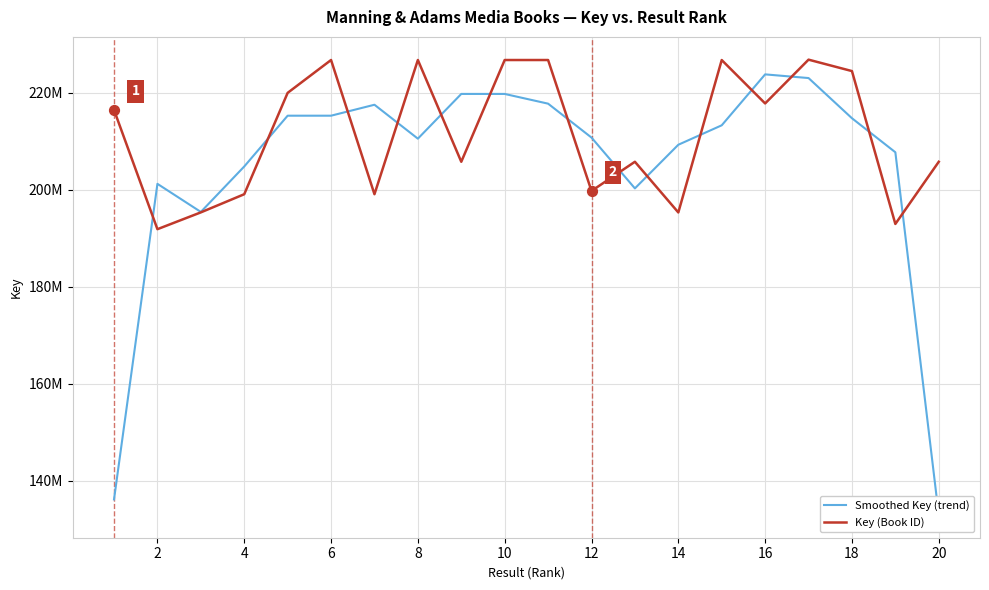

Which series has the widest spread of Y values?

Smoothed Key (trend)